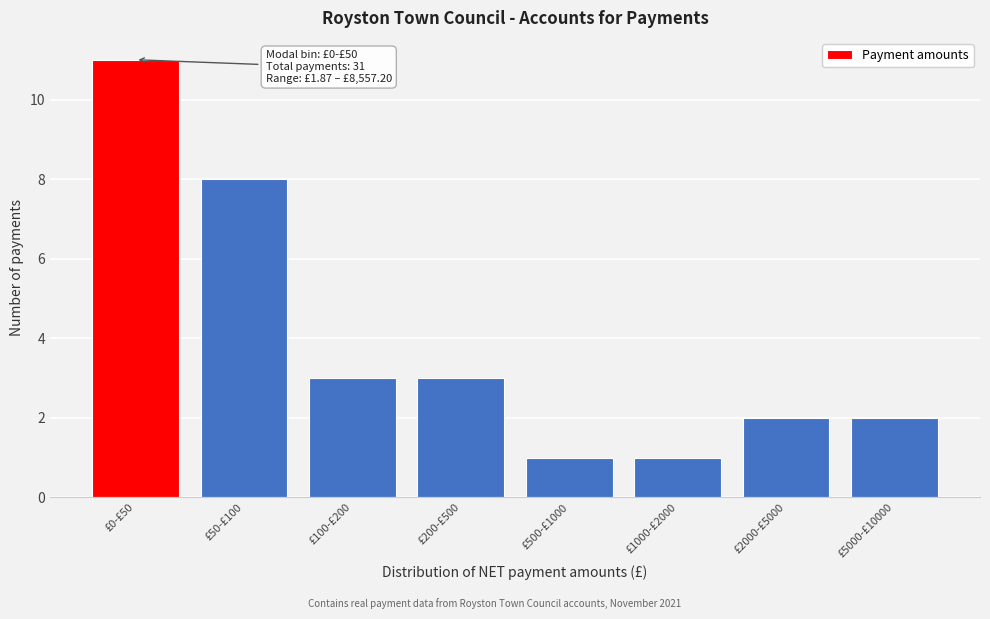

Reading left to right, extract all data points from this chart.

11	8	3	3	1	1	2	2